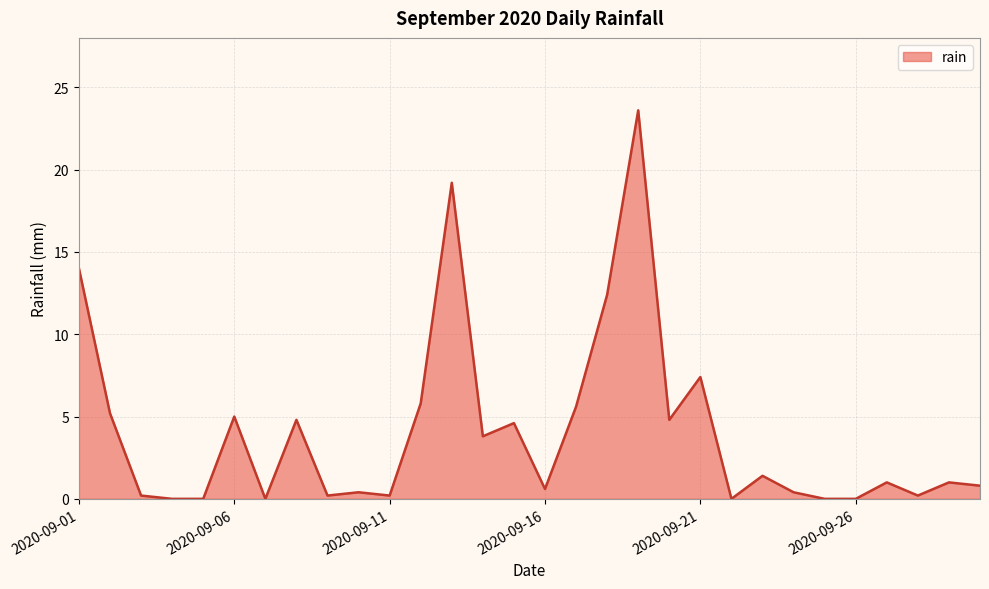

What is the difference between the maximum and minimum values?

23.6